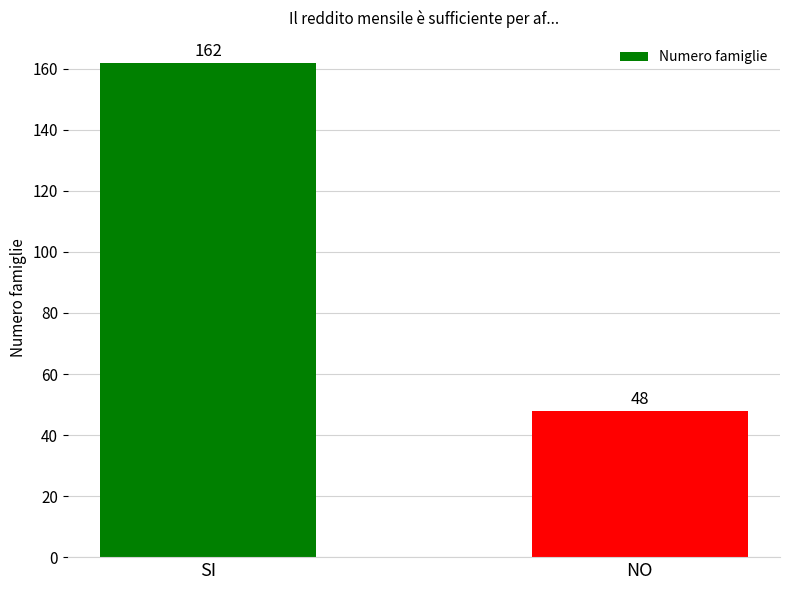

Between NO and SI, which is larger?

SI